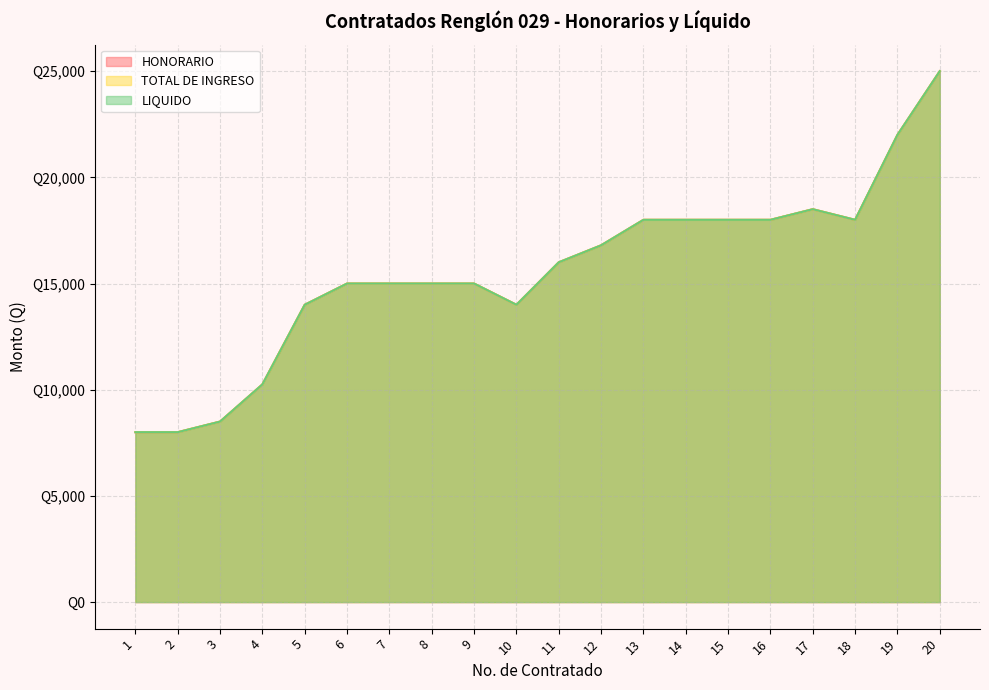

Reading right to left, extract all data points from this chart.

HONORARIO: 25000	22000	18000	18500	18000	18000	18000	18000	16800	16000	14000	15000	15000	15000	15000	14000	10250	8500	8000	8000
TOTAL DE INGRESO: 25000	22000	18000	18500	18000	18000	18000	18000	16800	16000	14000	15000	15000	15000	15000	14000	10250	8500	8000	8000
LIQUIDO: 25000	22000	18000	18500	18000	18000	18000	18000	16800	16000	14000	15000	15000	15000	15000	14000	10250	8500	8000	8000